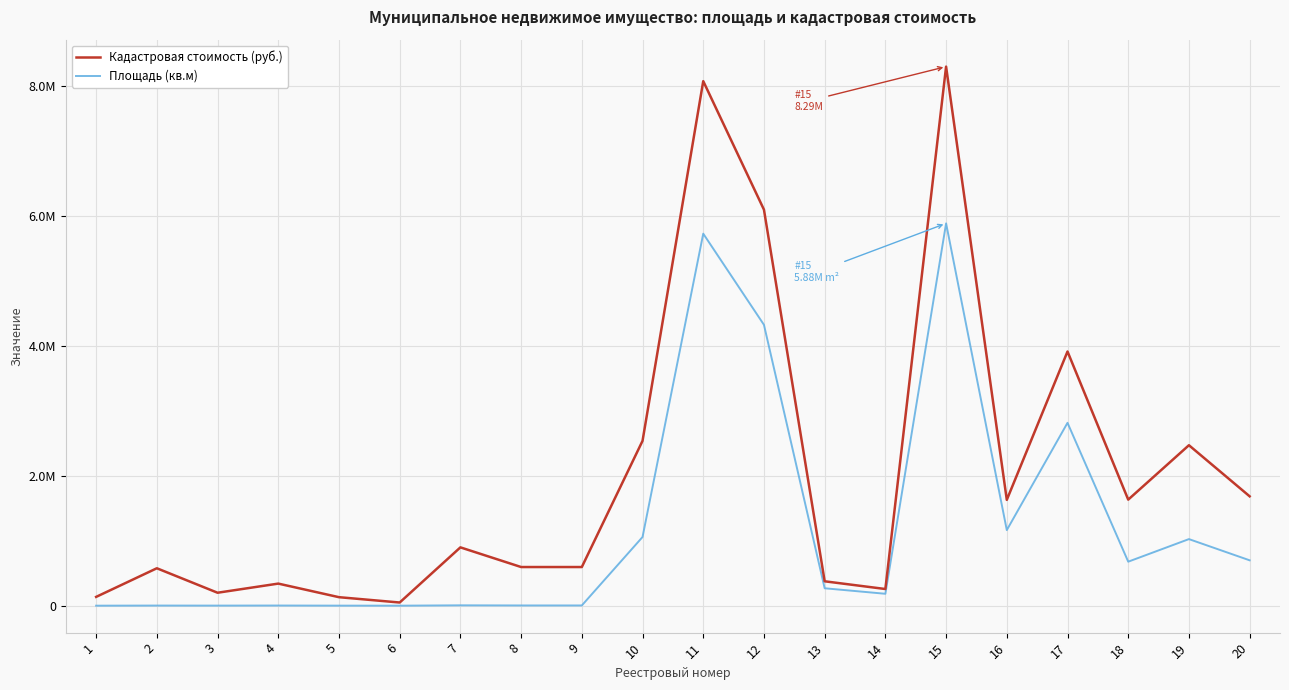

What are all the series names shown in the legend?

Кадастровая стоимость (руб.), Площадь (кв.м)